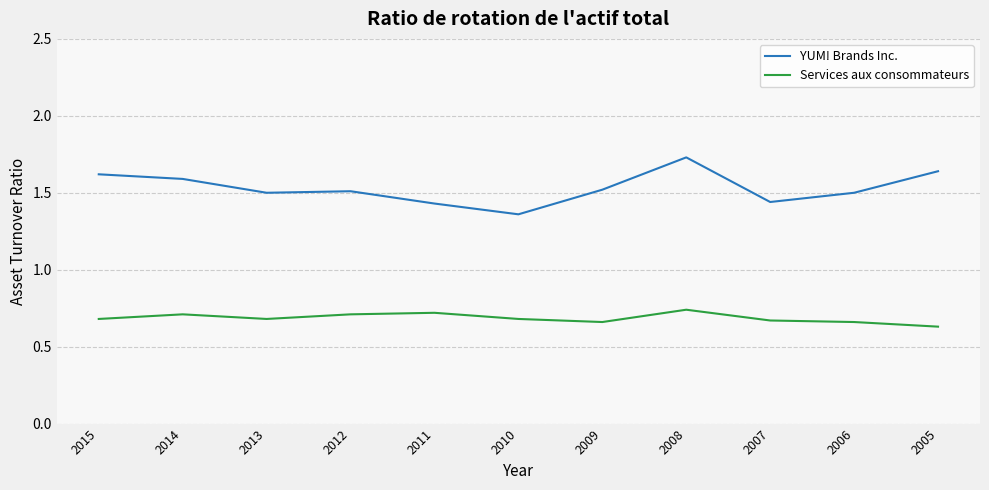

At which category does the chart reach its peak across all series?

2008